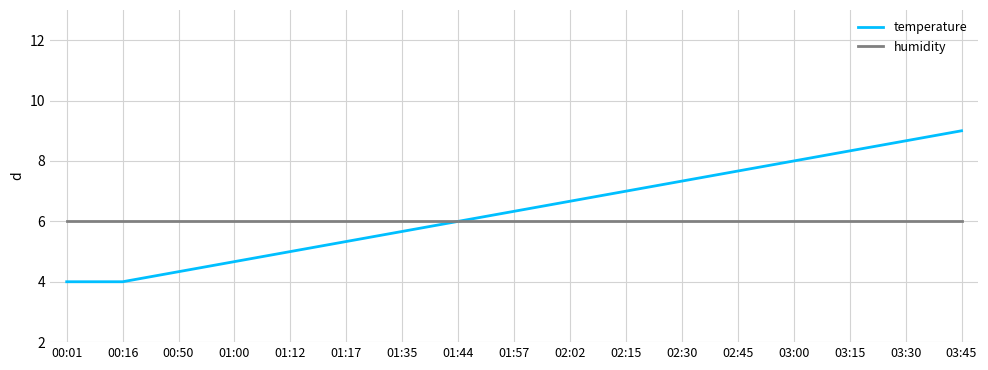

How many intersections are there between humidity and temperature?

1